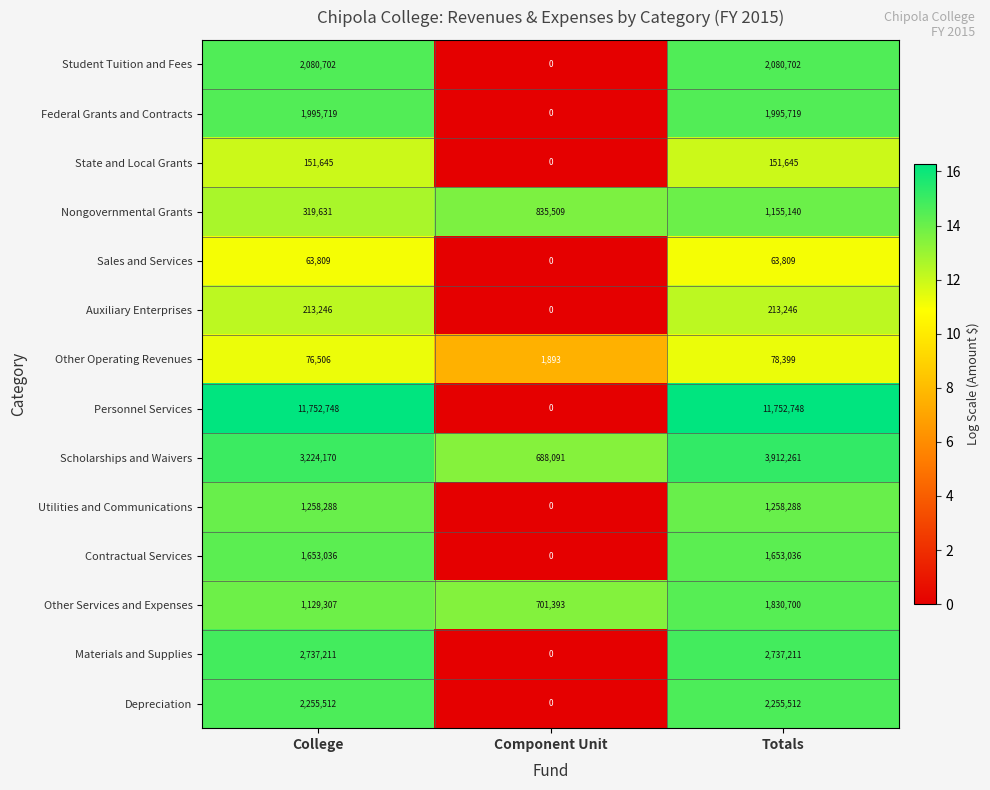

What is the greatest value displayed?

11752748